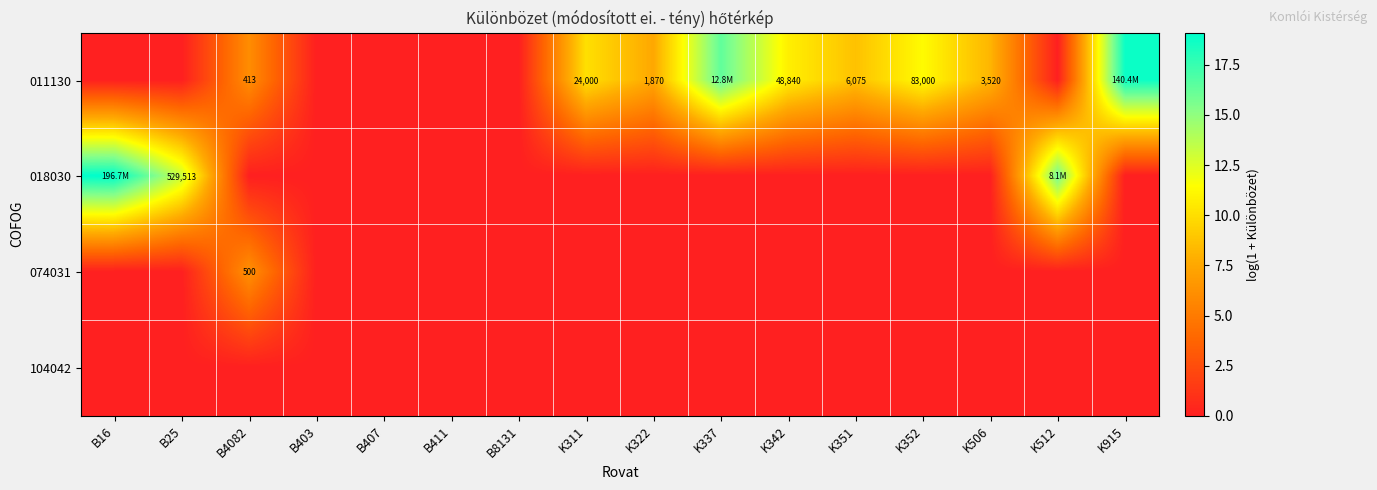

At which label does 074031 reach its minimum?

B16